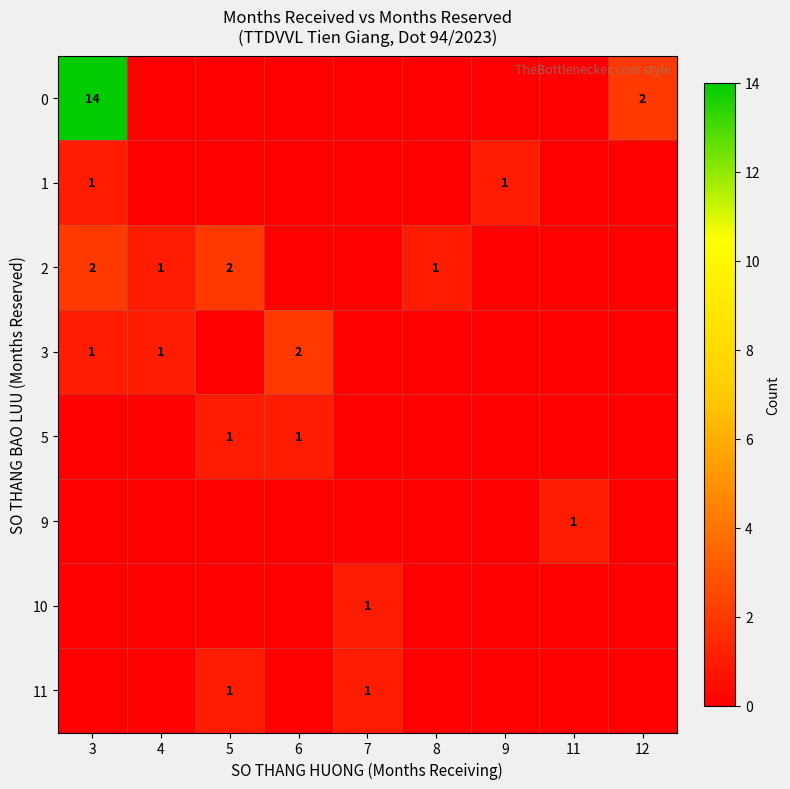

The 10 series shows 1 at 7. True or false?

True